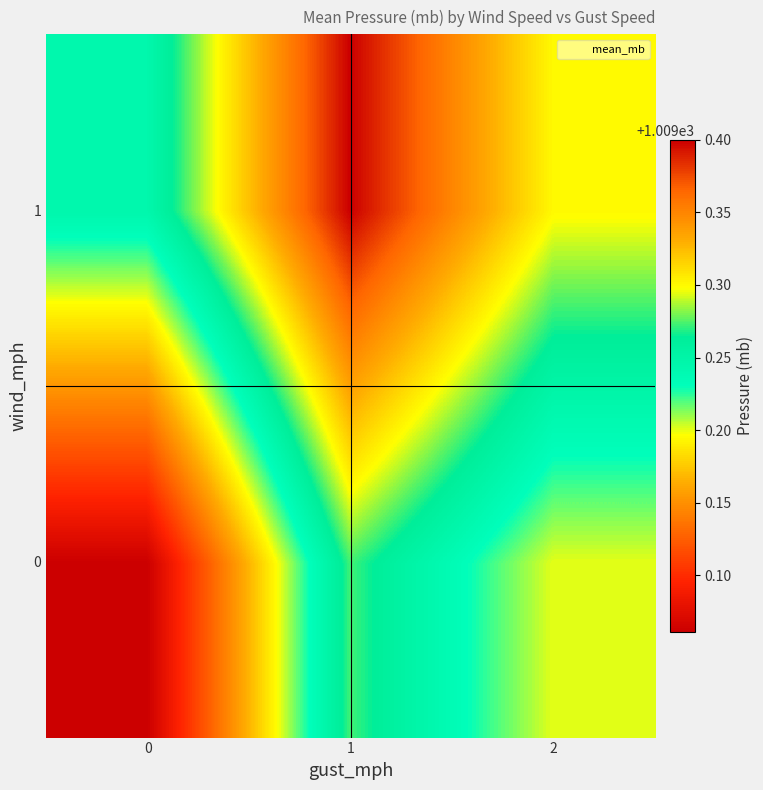

What is the difference between the highest and lowest values at 1?

0.1